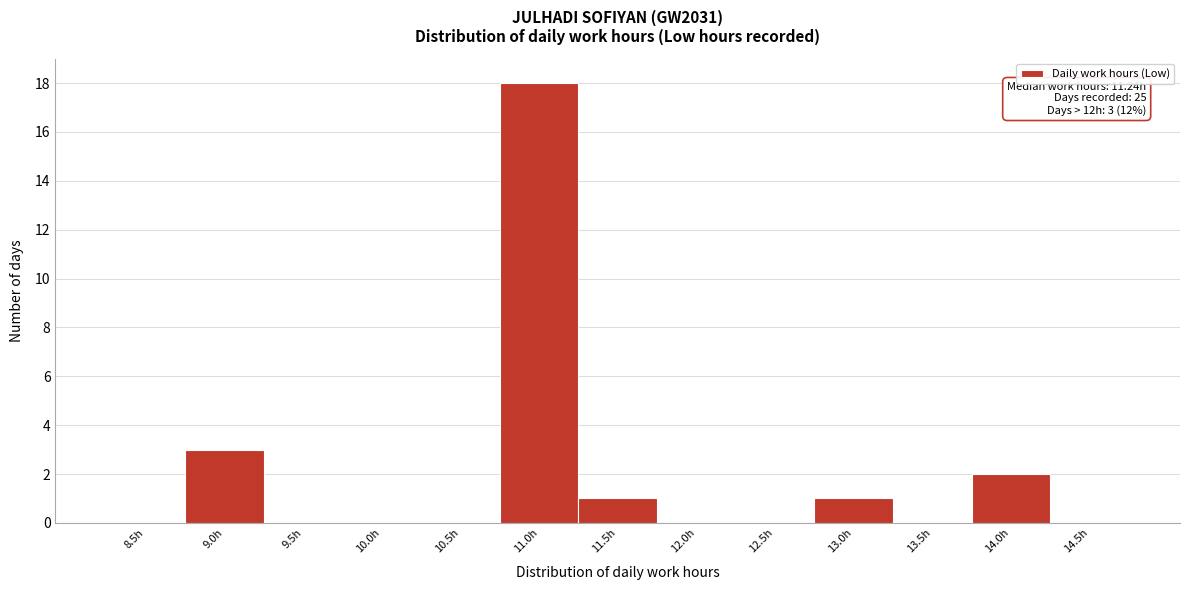

Reading right to left, extract all data points from this chart.

14.5h=0	14.0h=2	13.5h=0	13.0h=1	12.5h=0	12.0h=0	11.5h=1	11.0h=18	10.5h=0	10.0h=0	9.5h=0	9.0h=3	8.5h=0